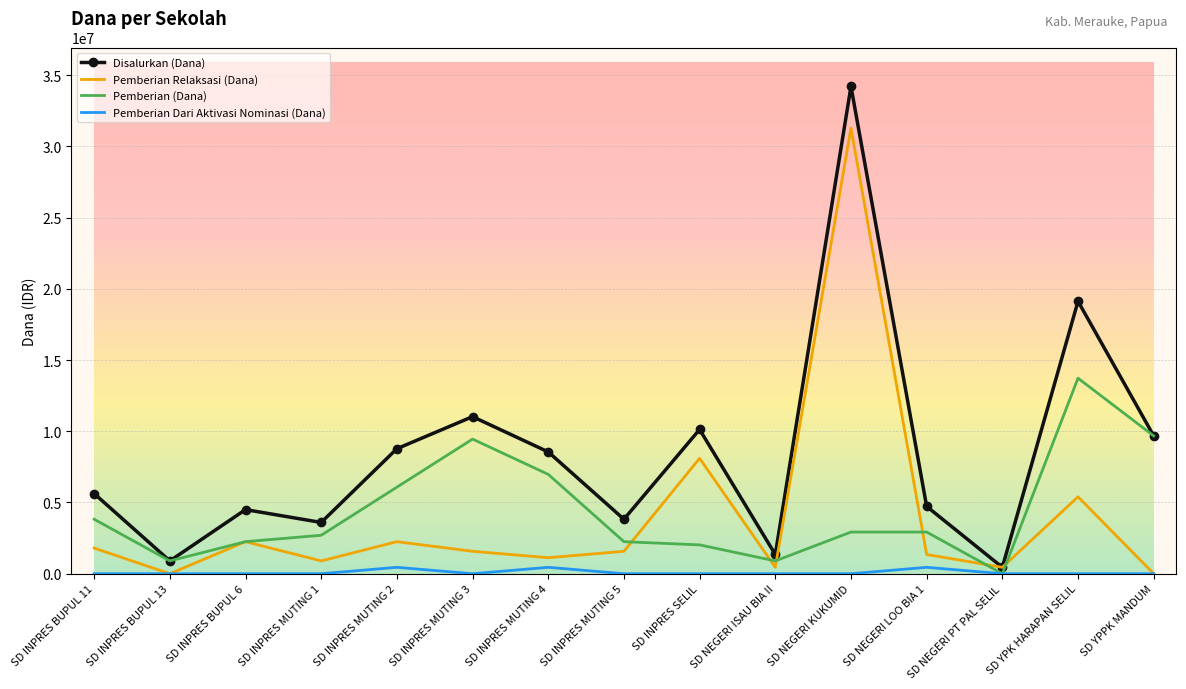

Between SD INPRES MUTING 1 and SD YPPK MANDUM, which series saw the biggest shift?

Pemberian (Dana)